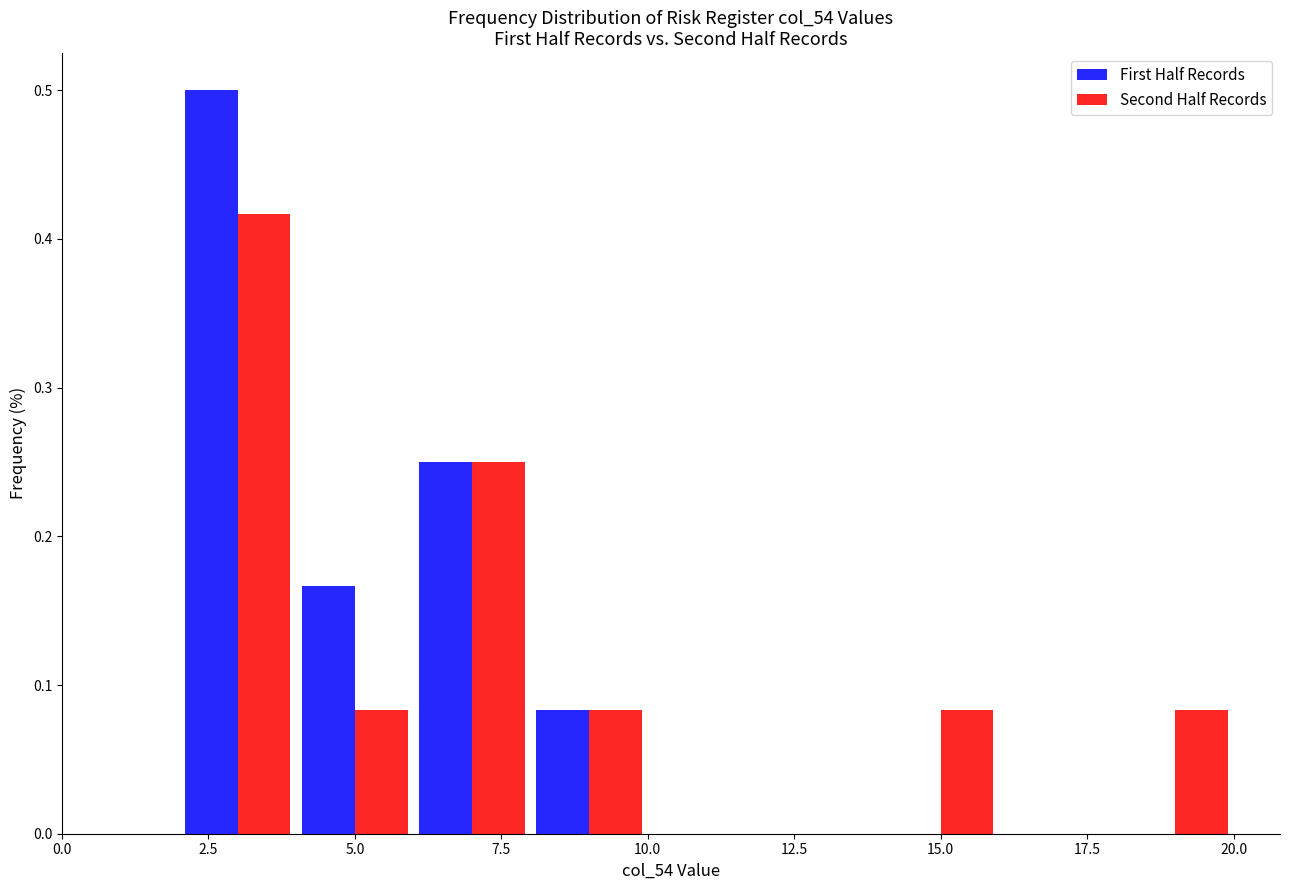

Reading left to right, transcribe this chart: for each range on the x-axis, give the height of each series' bar. The values are not printed on the chart, so give them approximately, as read against the axis.

2 to 4: First Half Records=0.50	Second Half Records=0.42
4 to 6: First Half Records=0.17	Second Half Records=0.08
6 to 8: First Half Records=0.25	Second Half Records=0.25
8 to 10: First Half Records=0.08	Second Half Records=0.08
10 to 12: First Half Records=0	Second Half Records=0
12 to 14: First Half Records=0	Second Half Records=0
14 to 16: First Half Records=0	Second Half Records=0.08
16 to 18: First Half Records=0	Second Half Records=0
18 to 20: First Half Records=0	Second Half Records=0.08